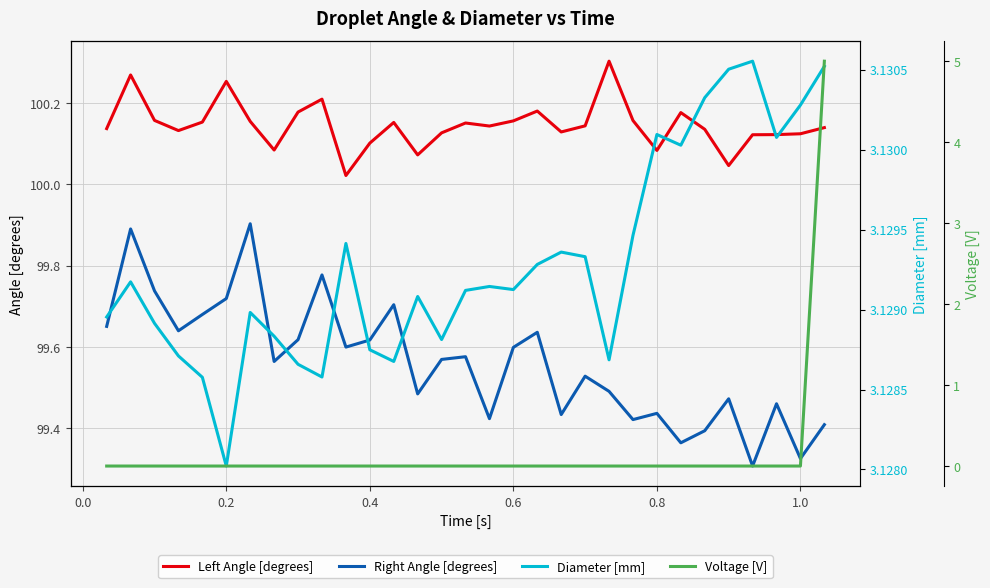

What is the highest value of the Right Angle [degrees] series?

99.9